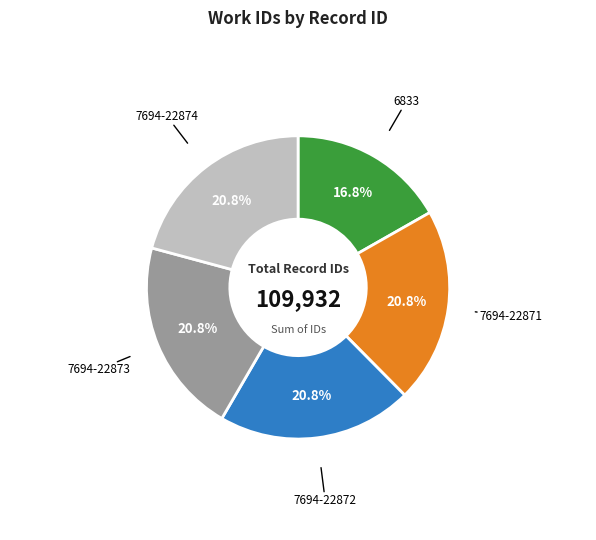

Is there any slice that represents more than half of the pie?

No